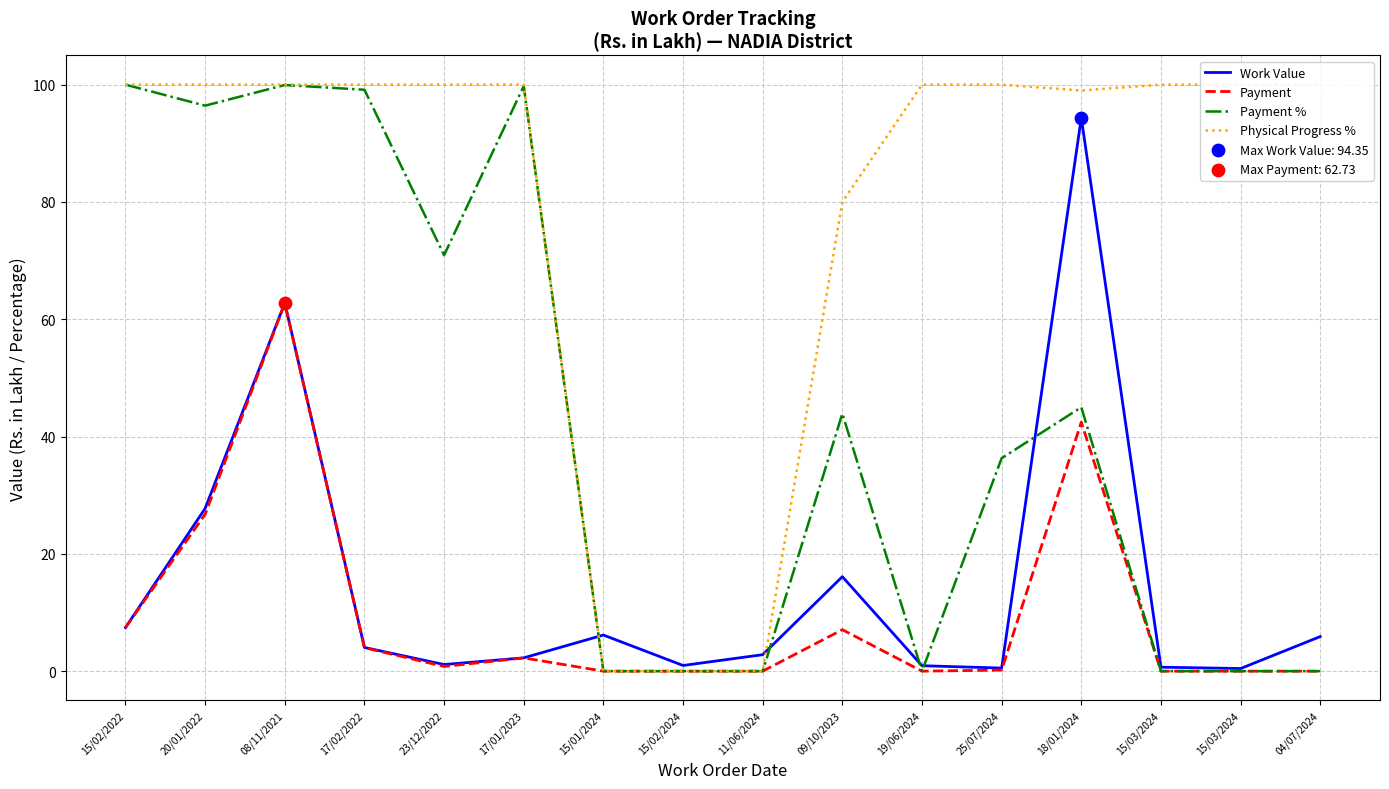

Which series reaches the maximum Y coordinate?

Payment %